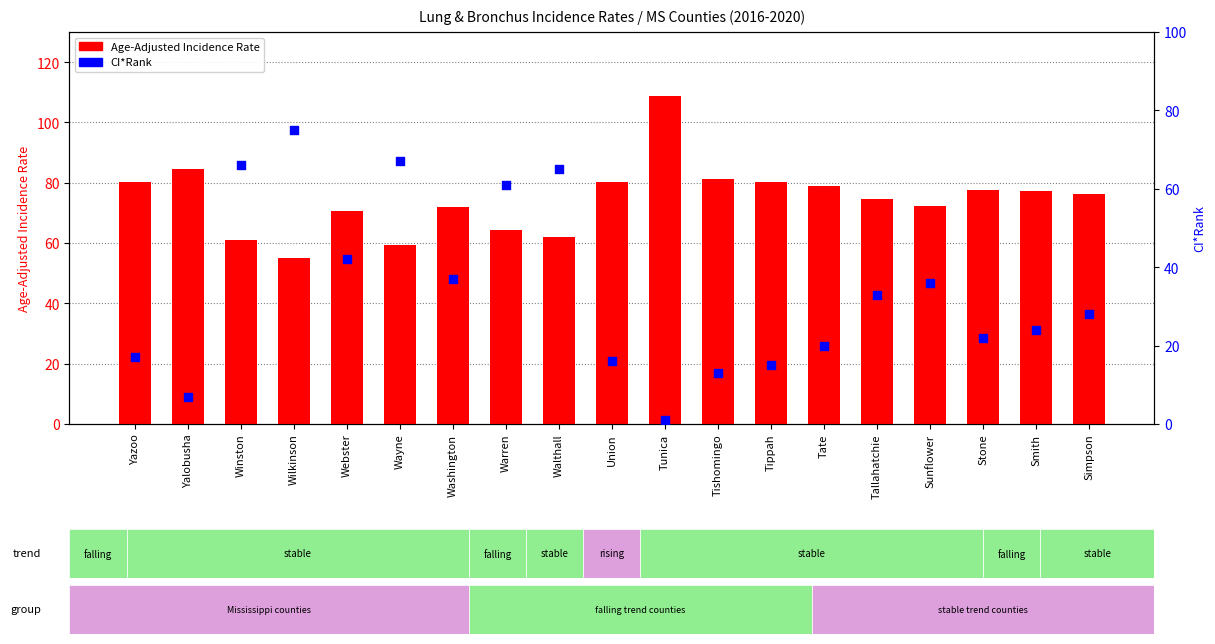

Which series has the largest total across all categories?

Age-Adjusted Incidence Rate